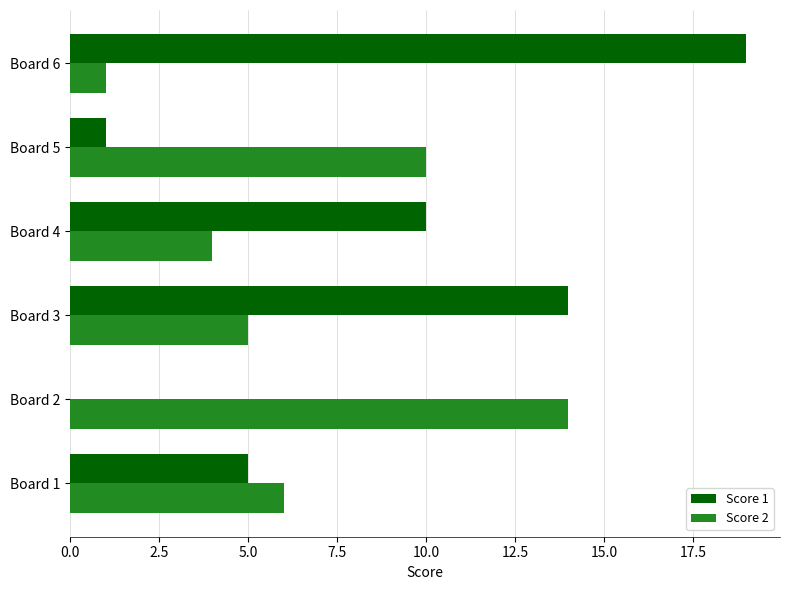

Count the number of categories in the chart.

6